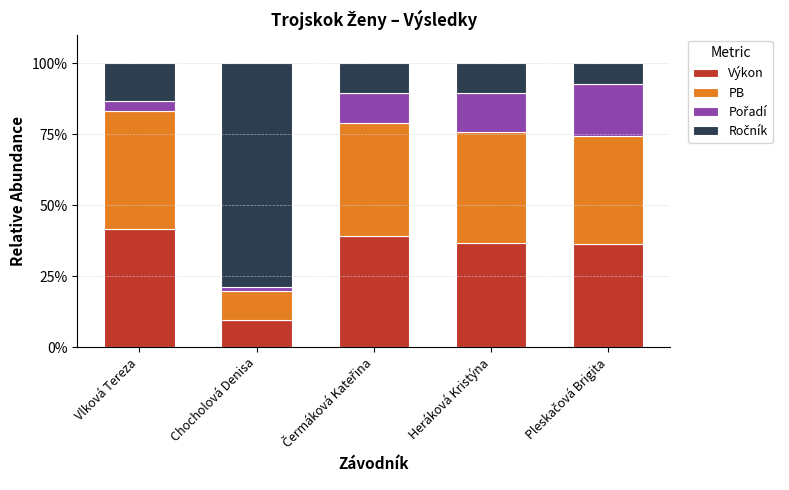

What is the minimum value for Výkon?

9.7